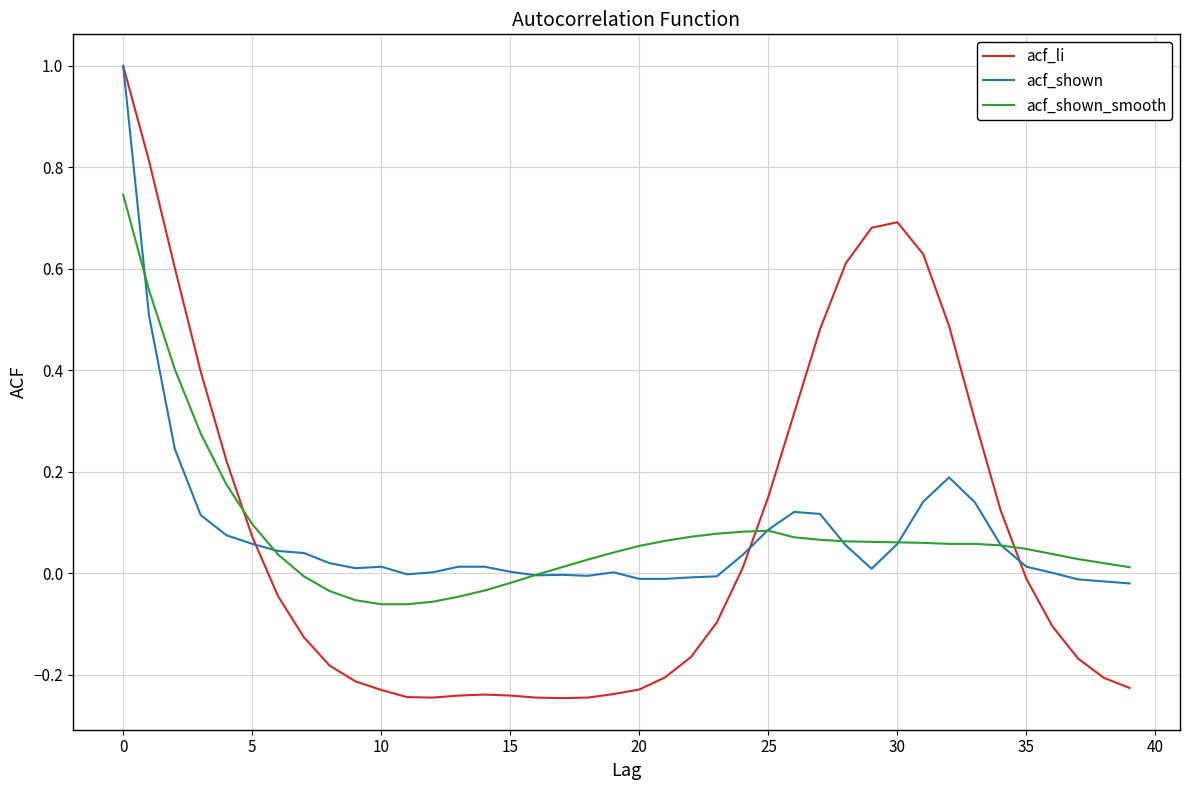

Which series has the widest spread of values?

acf_li